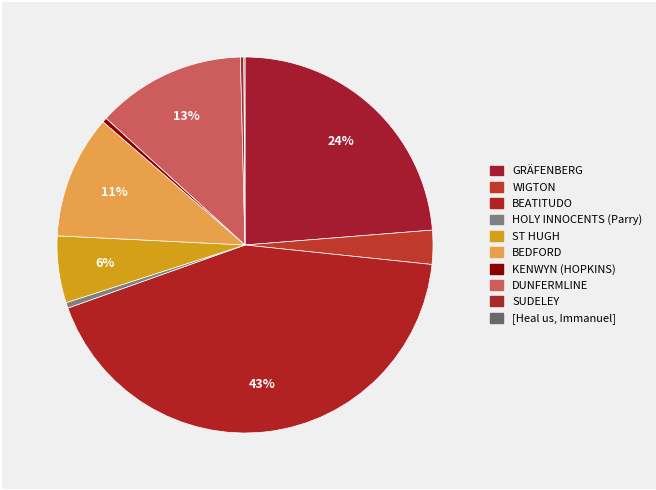

To the nearest percent, what is the difference between the largest and smallest slice percentages?

43%